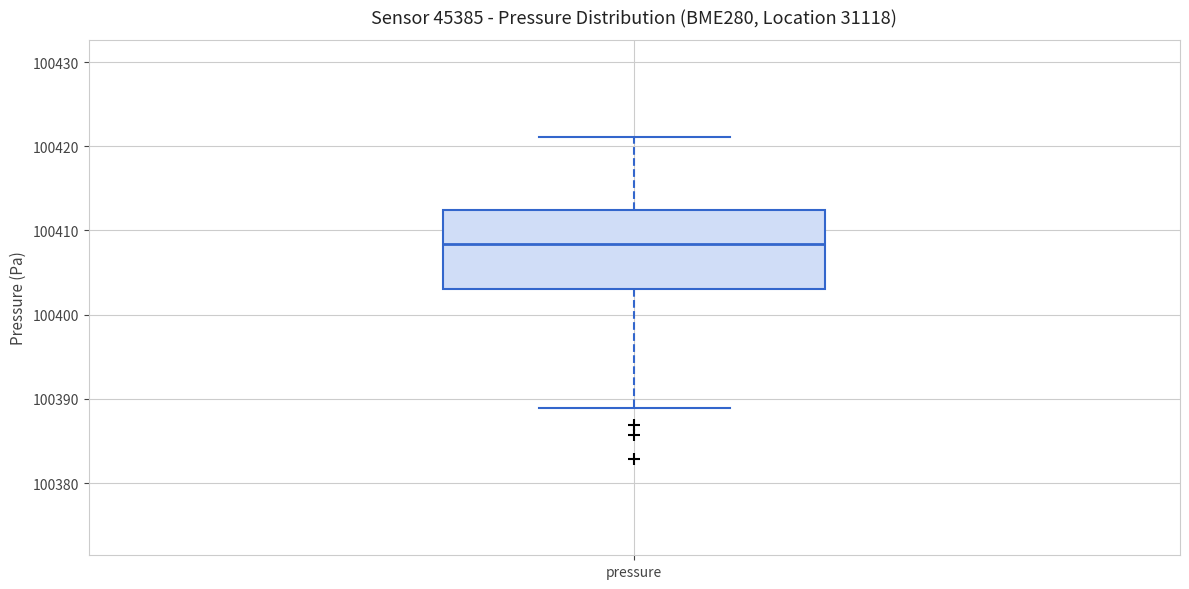

Where does the upper whisker of the box for pressure end on the y-axis? The values are not printed on the chart, so give them approximately, as read against the axis.

100421